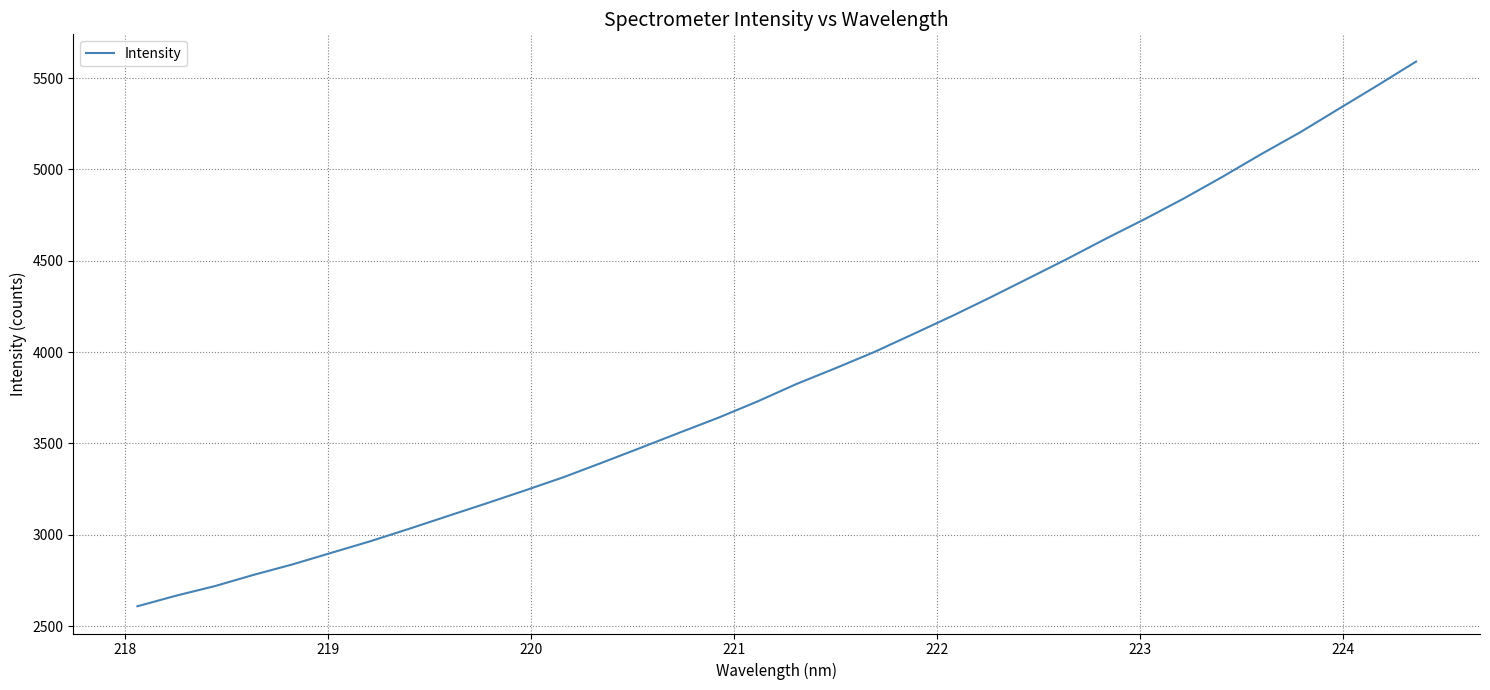

How many lines are shown in the chart?

1